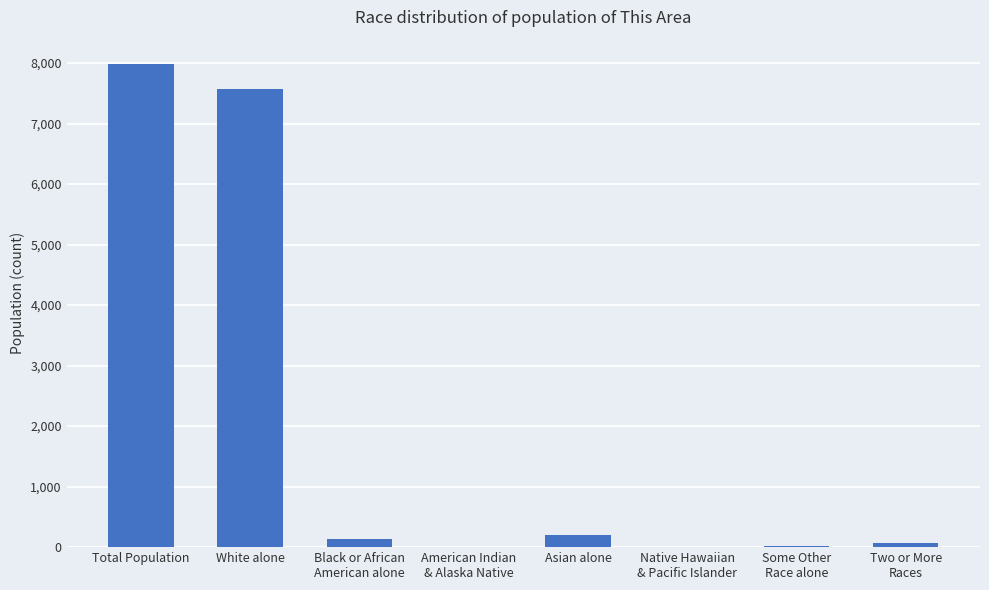

Which label corresponds to the largest value in the chart?

Total Population